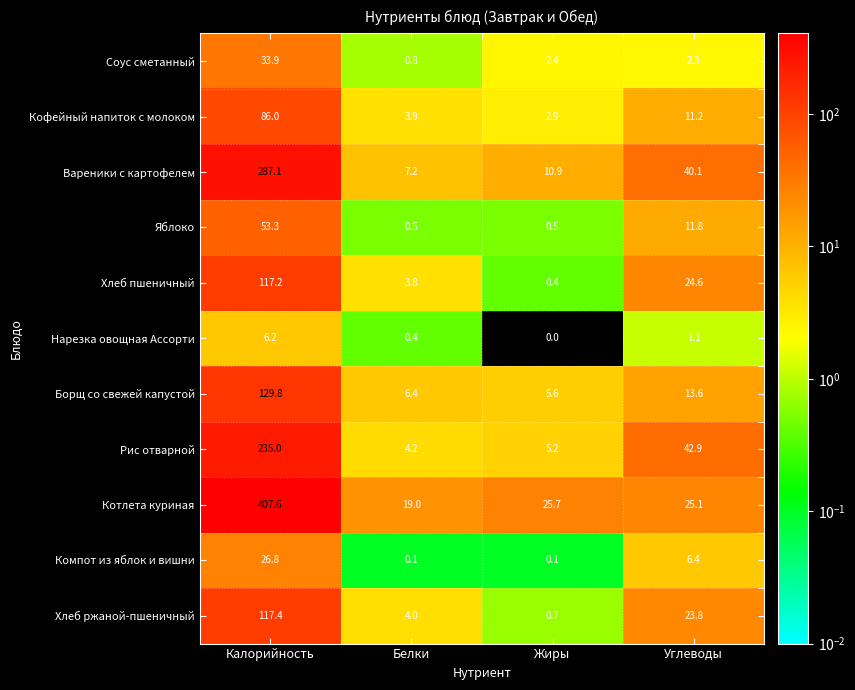

Is it true that Нарезка овощная Ассорти equals 0.0 at Жиры?

True